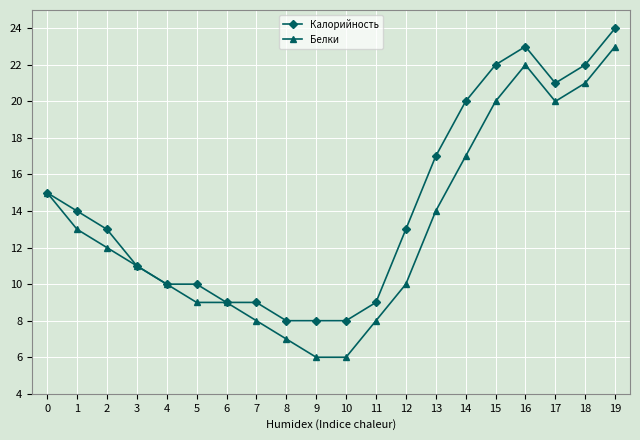

Which series changed the most between 14 and 17?

Белки